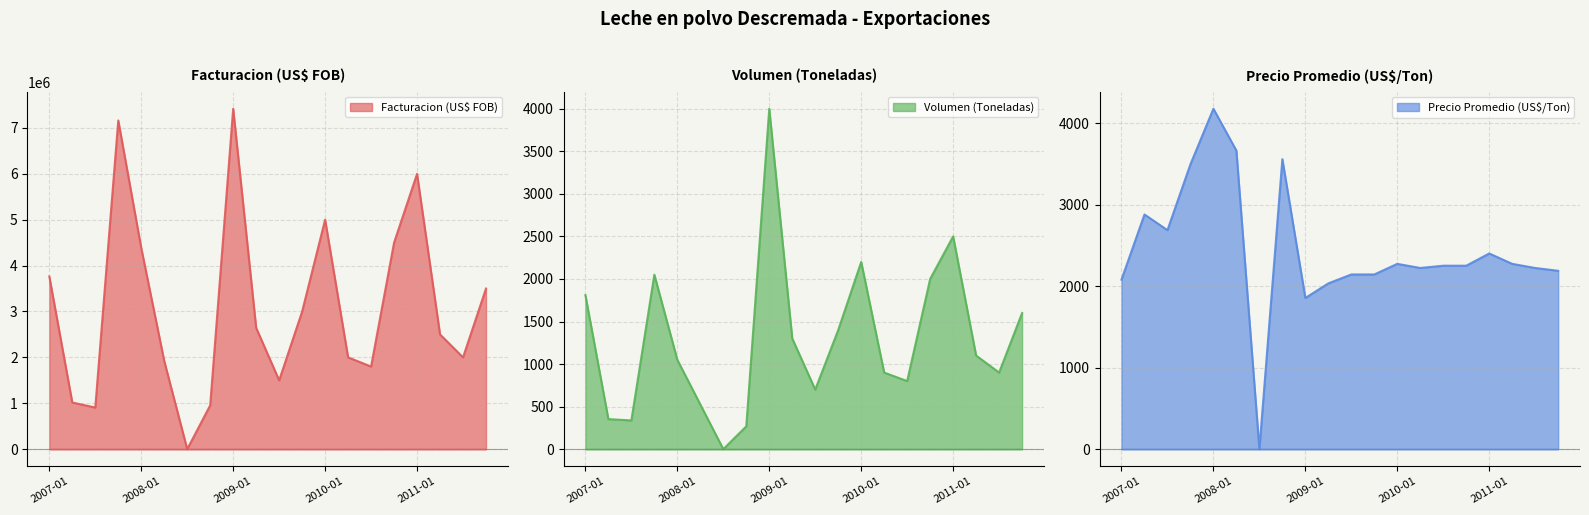

At which category does Facturacion (US$ FOB) reach its first local valley?

2007-07